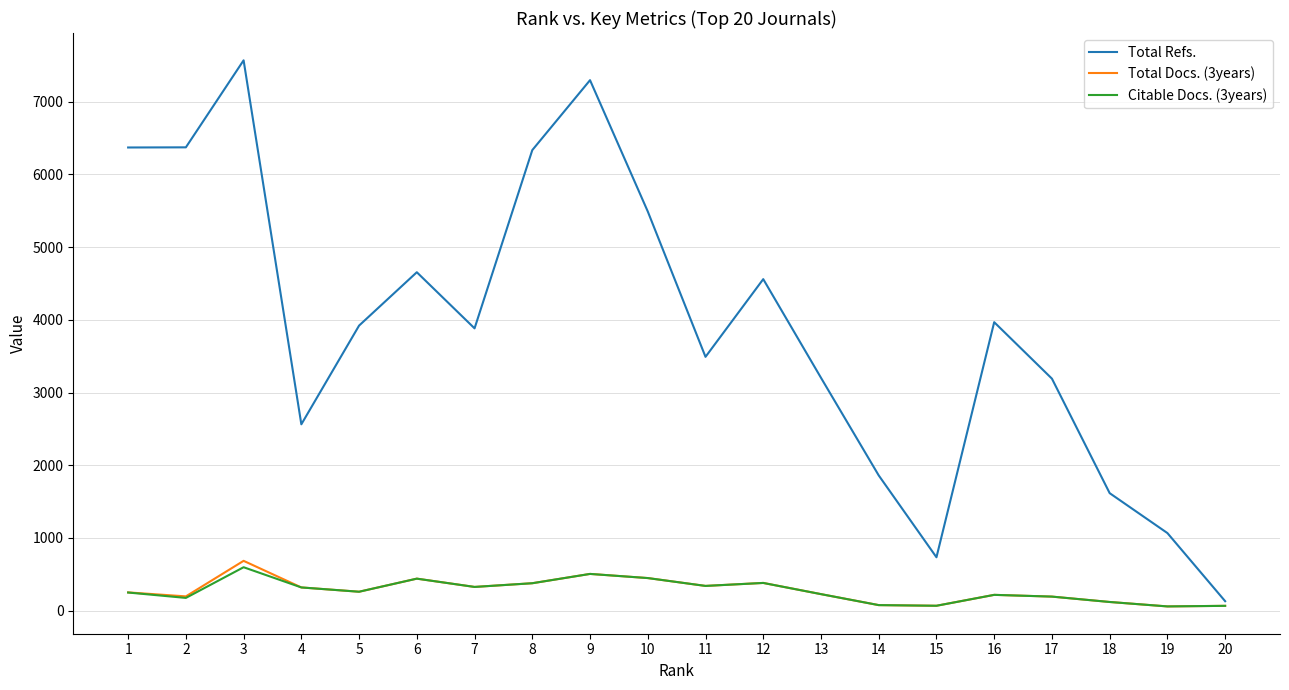

Is the value of Total Refs. at 11 greater than the value of Citable Docs. (3years) at 1?

Yes